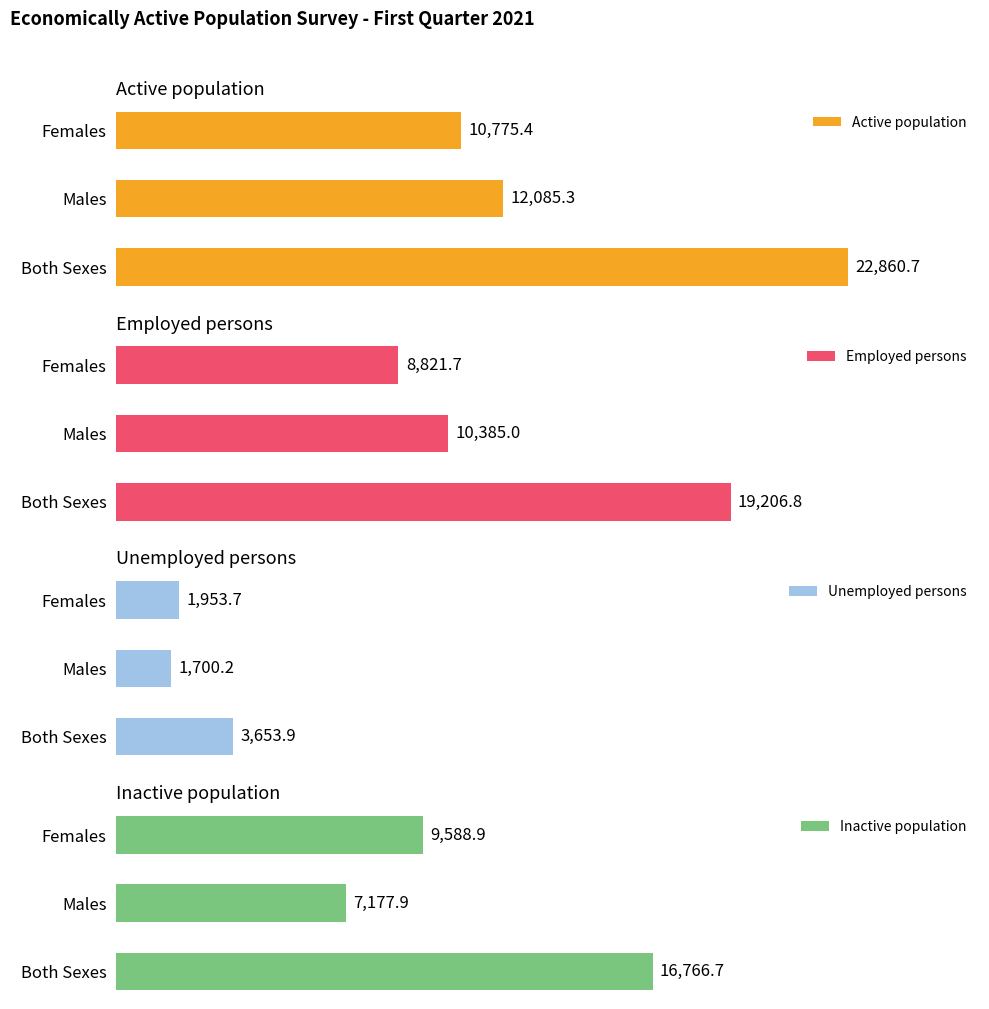

Does the chart contain any negative values?

No